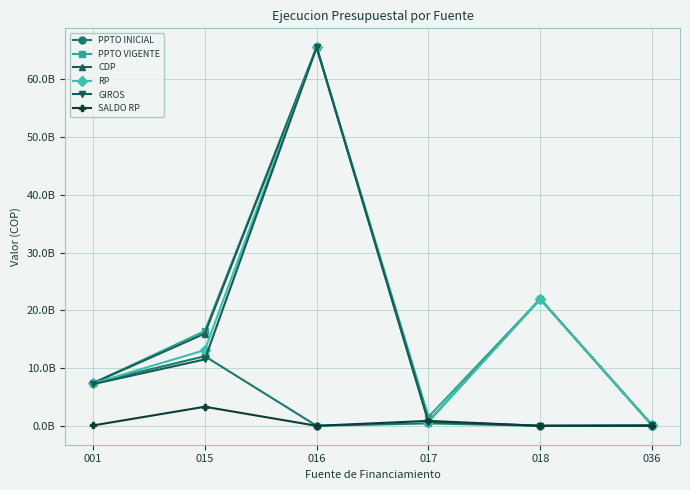

What is the difference between the maximum and minimum values in the GIROS series?

65575520161.0